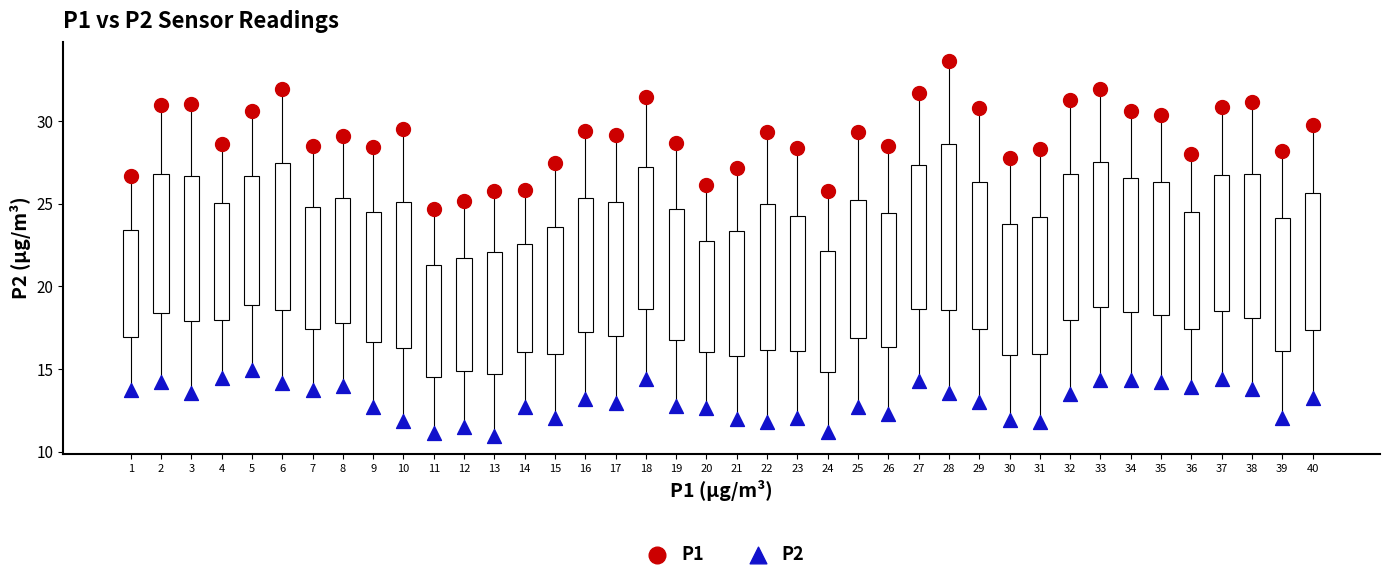

Across all series, what Y value is closest to 22?

24.7